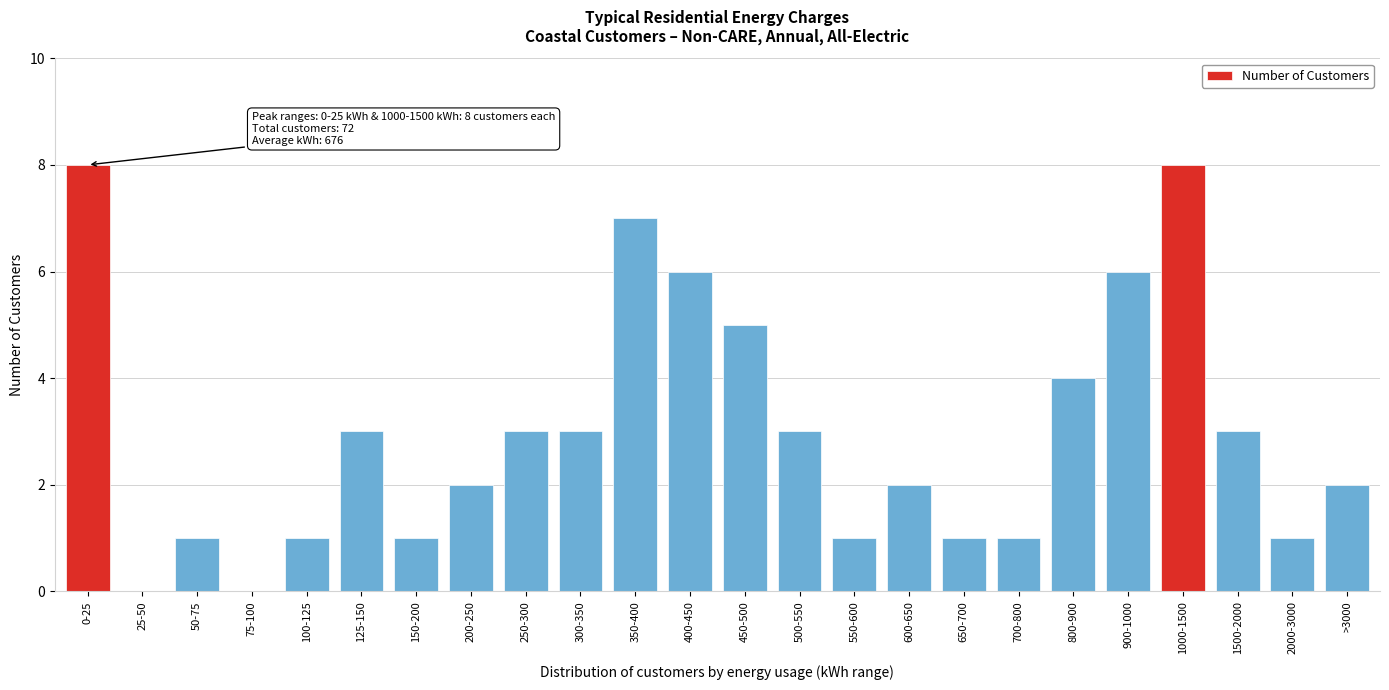

Reading right to left, extract all data points from this chart.

>3000=2	2000-3000=1	1500-2000=3	1000-1500=8	900-1000=6	800-900=4	700-800=1	650-700=1	600-650=2	550-600=1	500-550=3	450-500=5	400-450=6	350-400=7	300-350=3	250-300=3	200-250=2	150-200=1	125-150=3	100-125=1	75-100=0	50-75=1	25-50=0	0-25=8